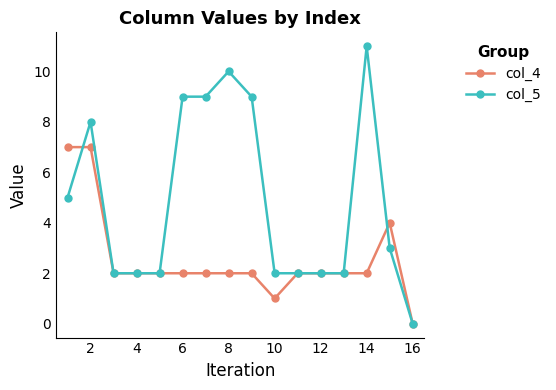

How many data points does each series have?

16